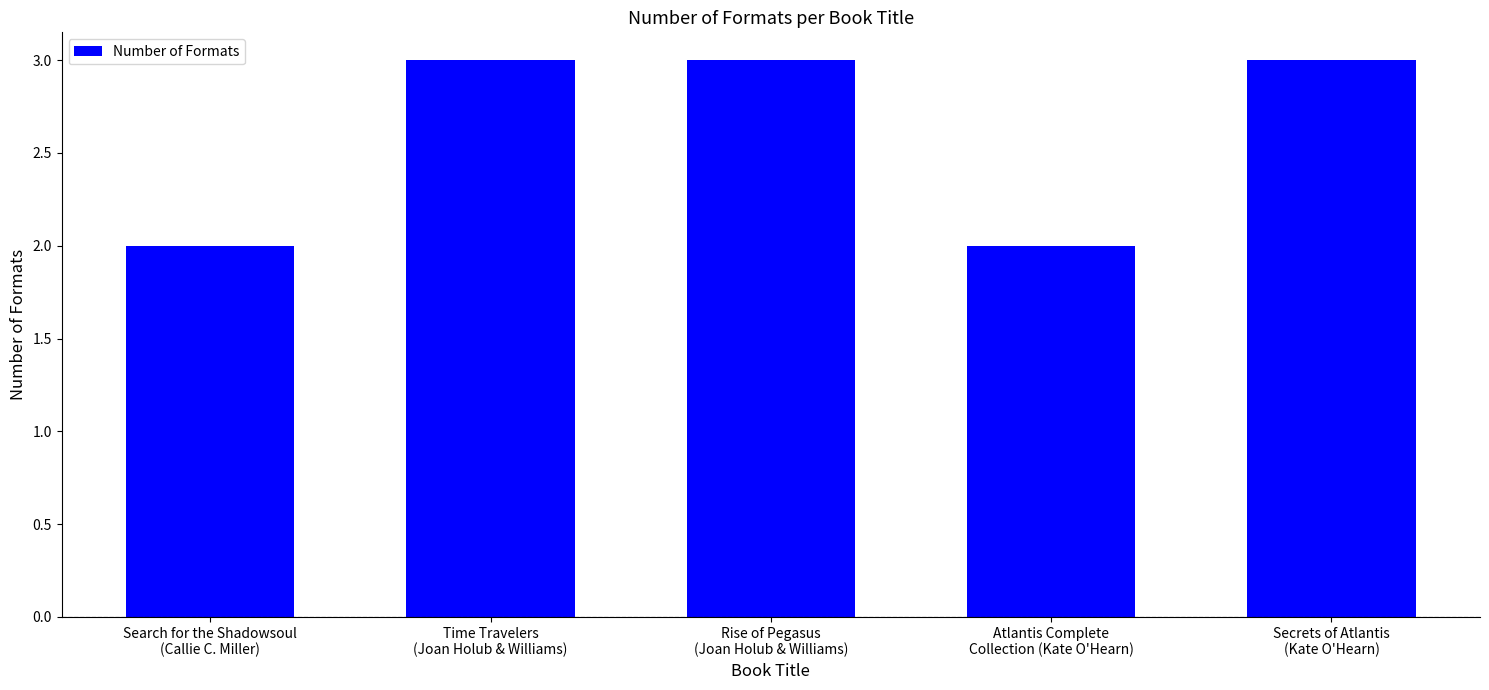

Are the bars horizontal?

No